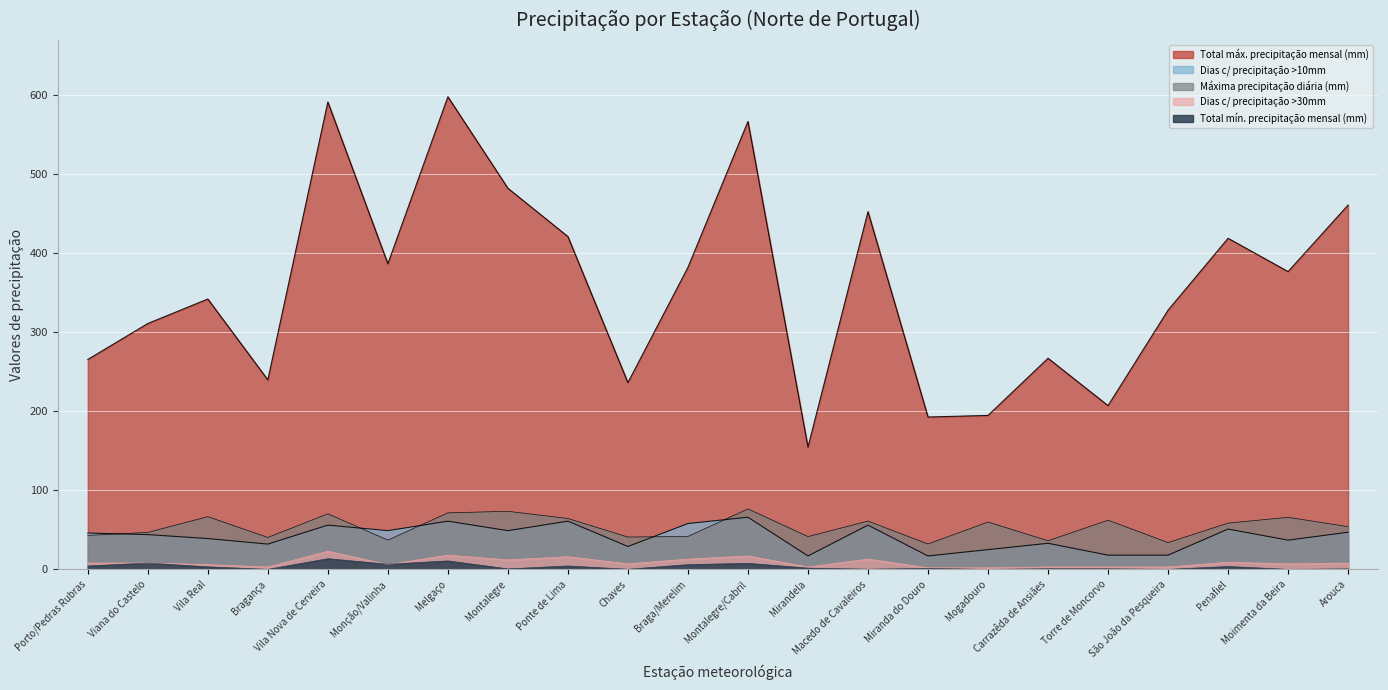

Is the value of Total máx. precipitação mensal (mm) at Penafiel greater than the value of Dias c/ precipitação >30mm at Moimenta da Beira?

Yes